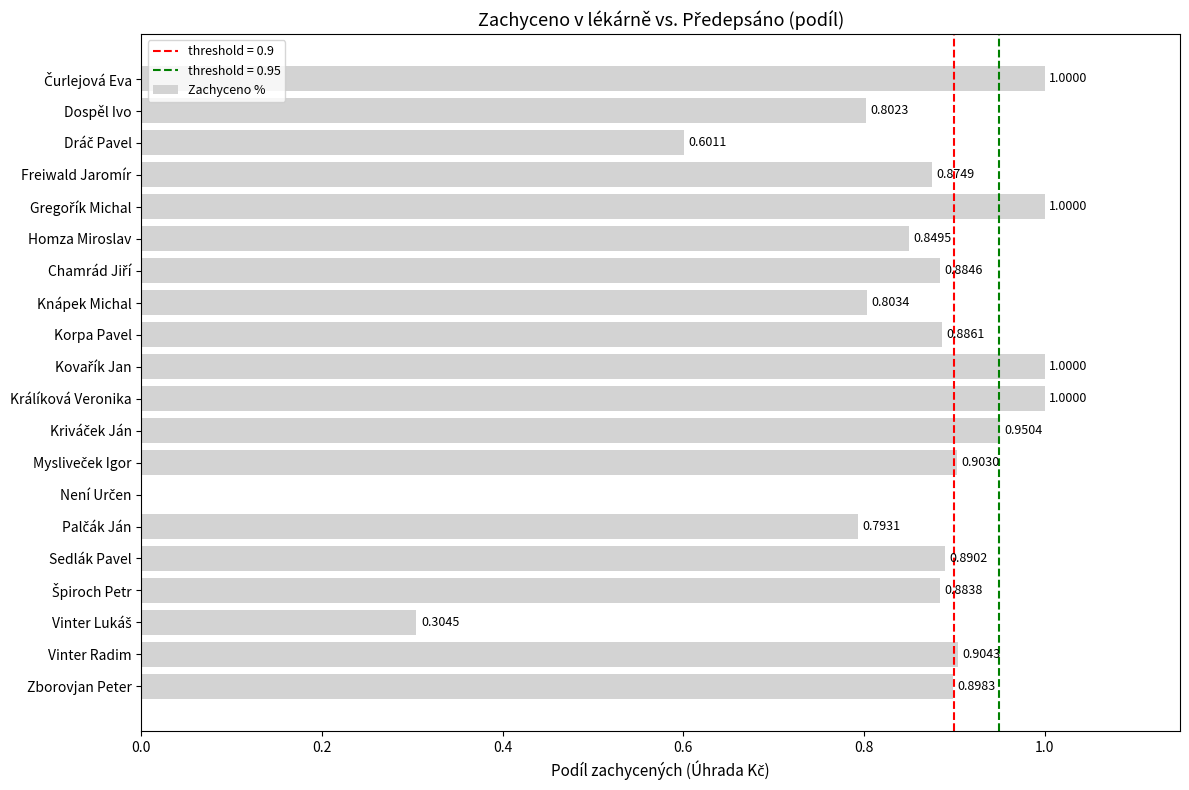

Which has a higher value, Freiwald Jaromír or Králíková Veronika?

Králíková Veronika